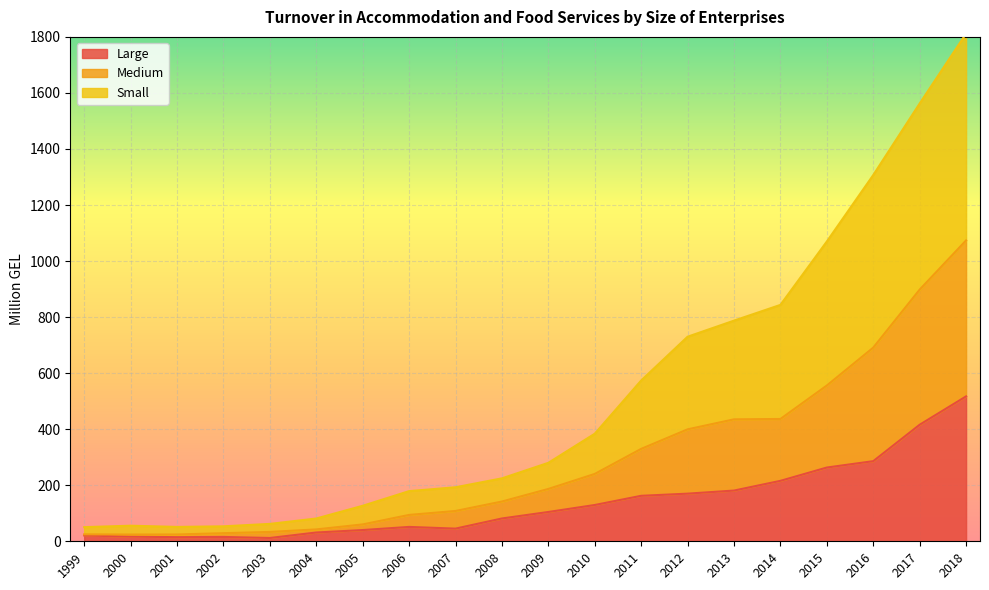

At how many categories does at least one series exceed 1560?

2